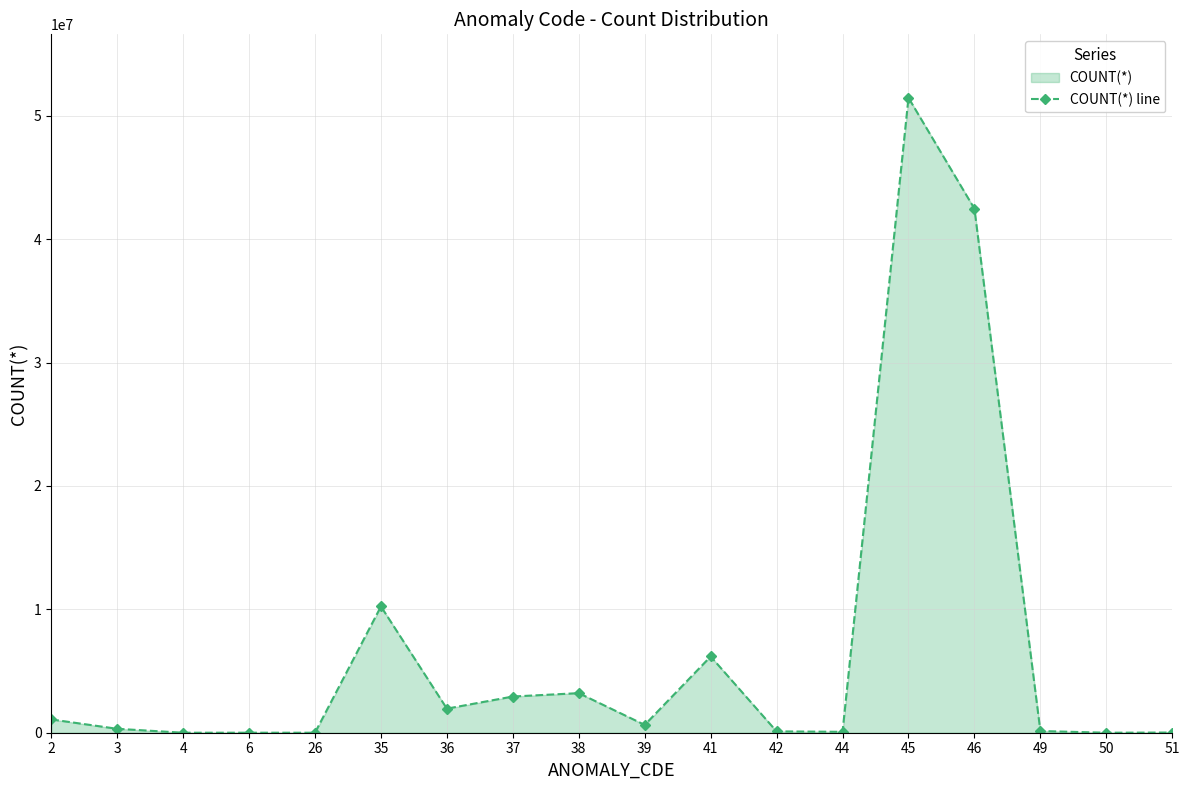

Does the chart display data point markers on the line(s)?

Yes